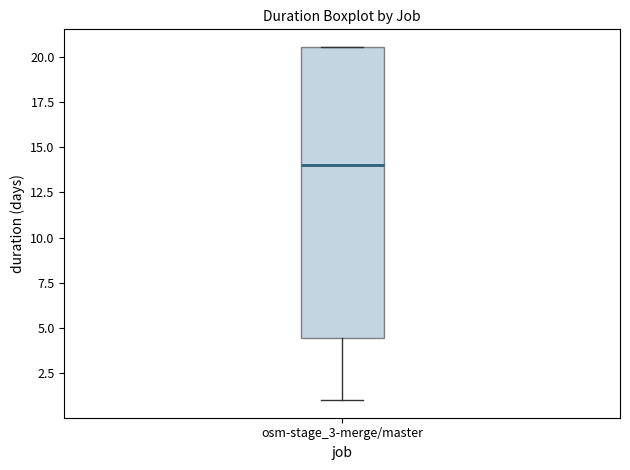

Read this box plot against the y-axis: the position of the median line, the range covered by the box, and the ends of both whiskers. The values are not printed on the chart, so give them approximately, as read against the axis.

median 14.0, box 4.5 to 20.5, whiskers 1.0 to 20.5